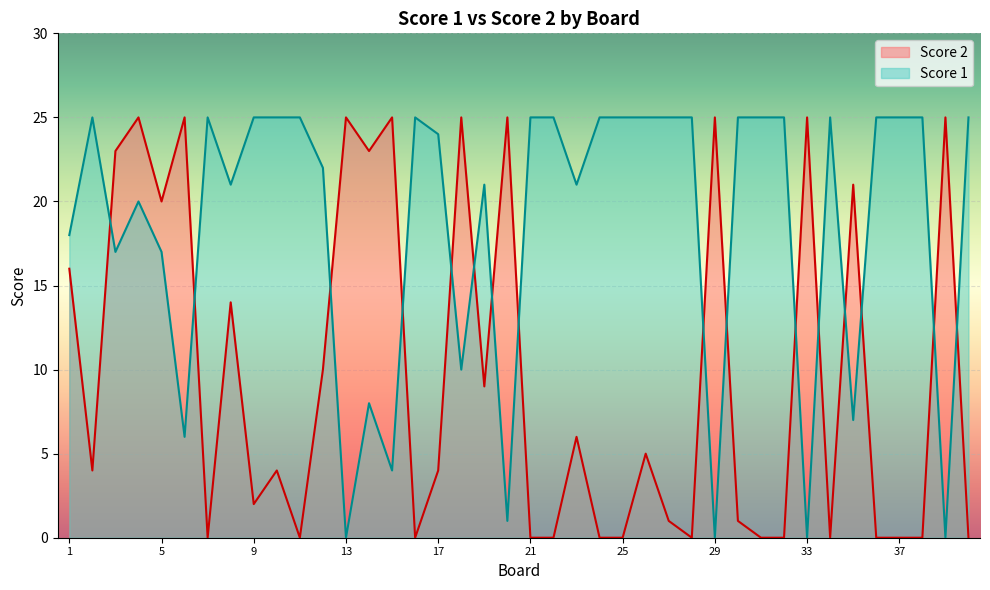

What is the total value across all series at 33?

25